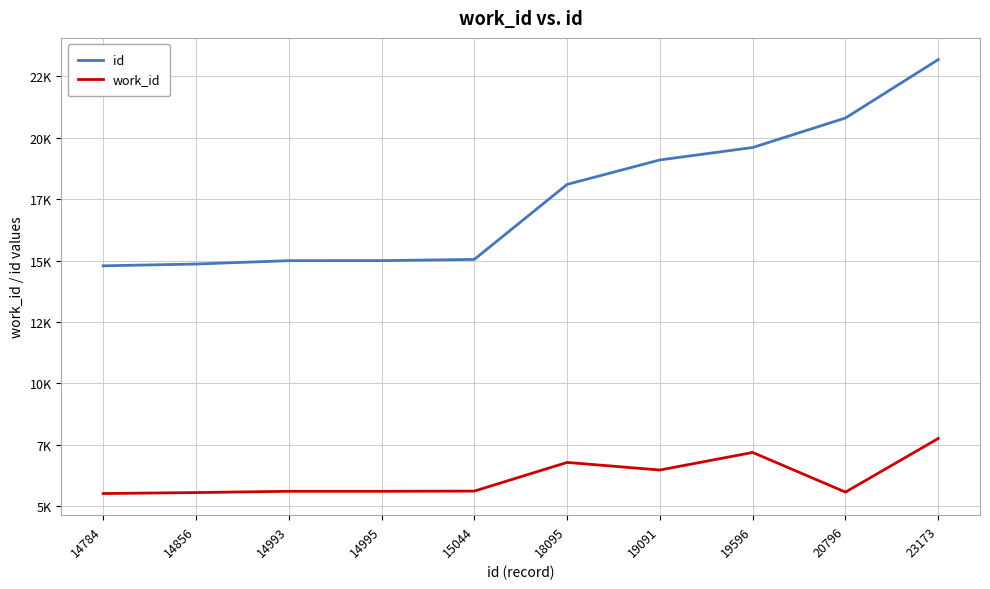

Does the chart have visible grid lines?

Yes